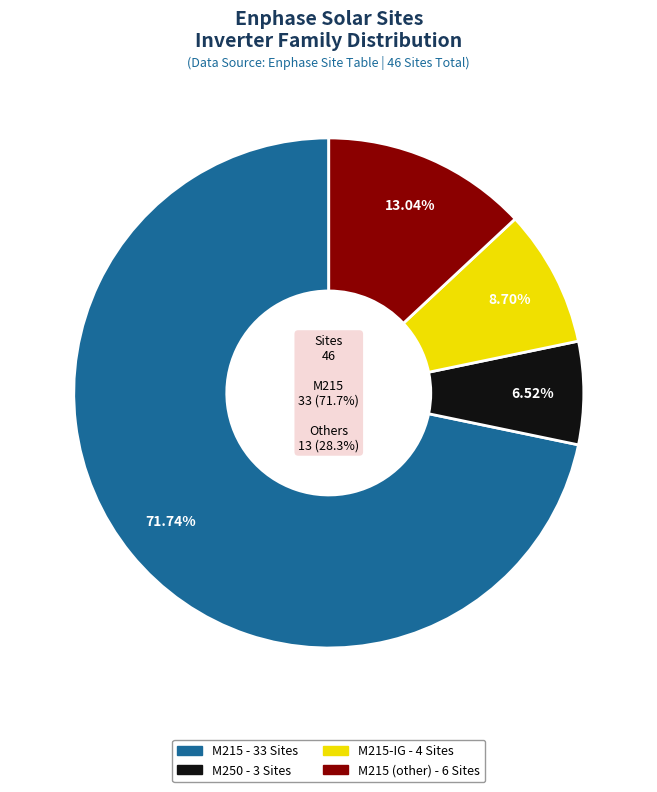

Rank the categories by value from highest to lowest.

M215, M215 (other), M215-IG, M250